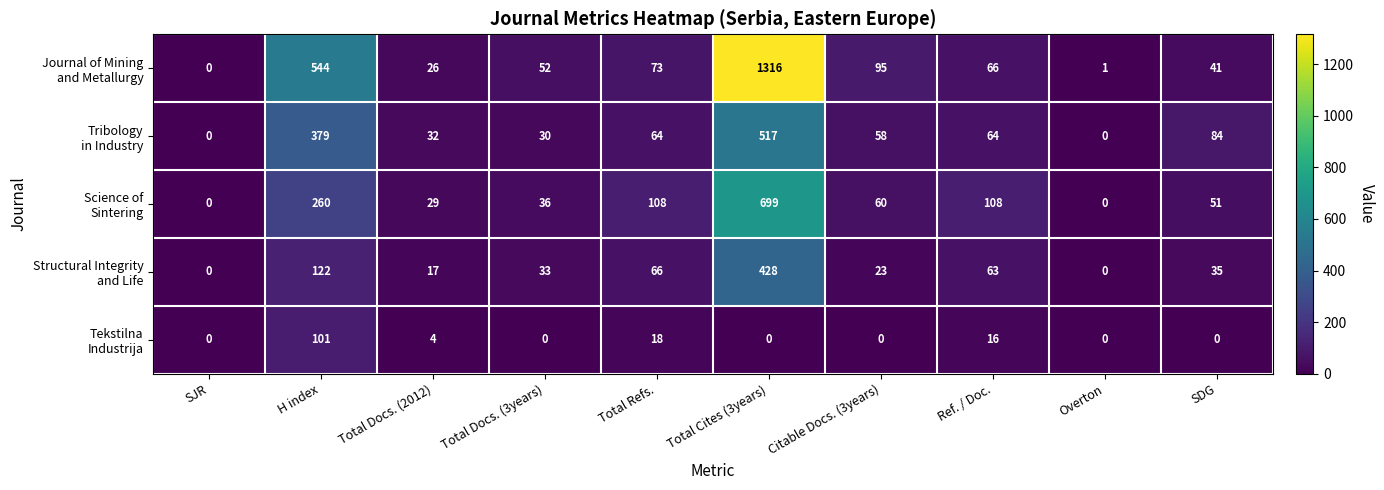

Which label corresponds to the largest value in the chart?

Total Cites (3years)